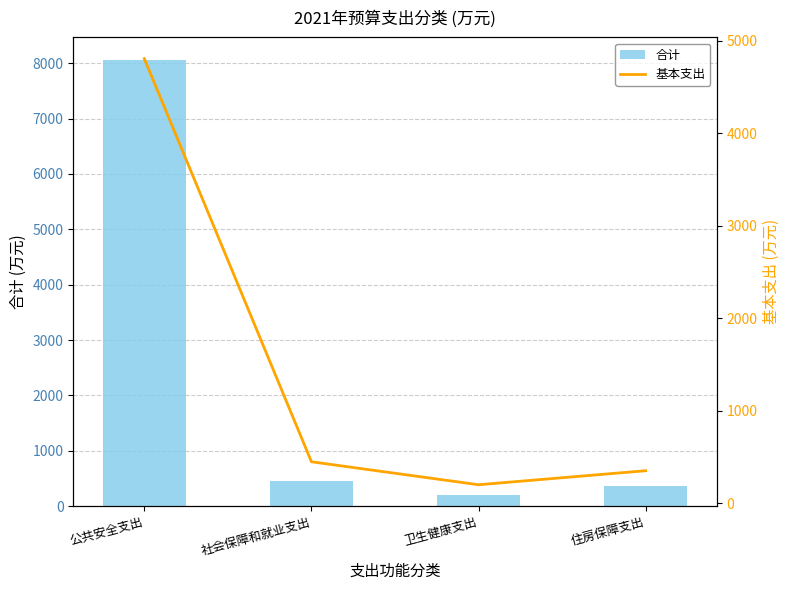

Between 社会保障和就业支出 and 住房保障支出, which series saw the biggest shift?

合计